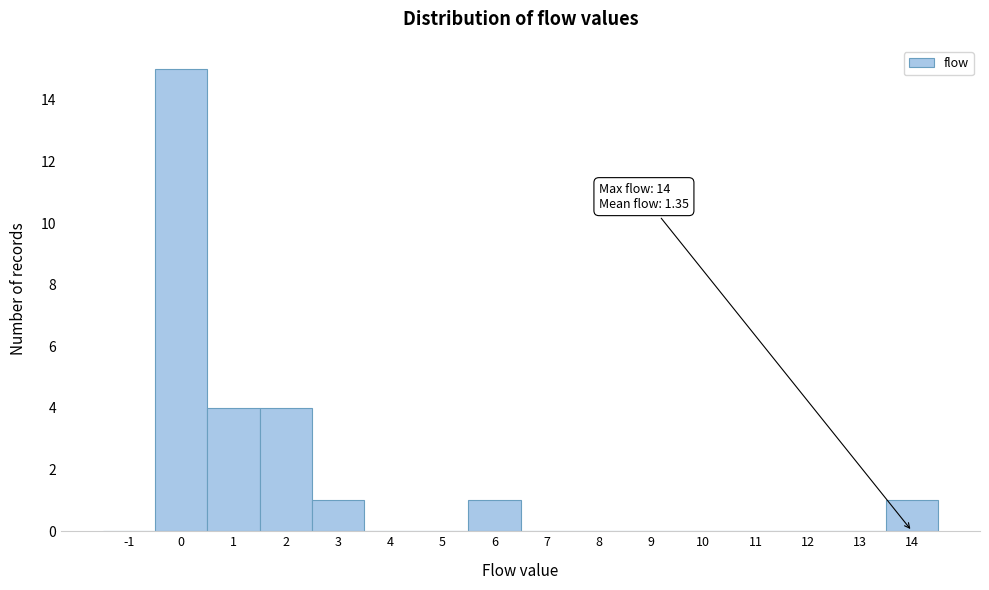

Over which range of the x-axis is the bar tallest?

-0.5 to 0.5